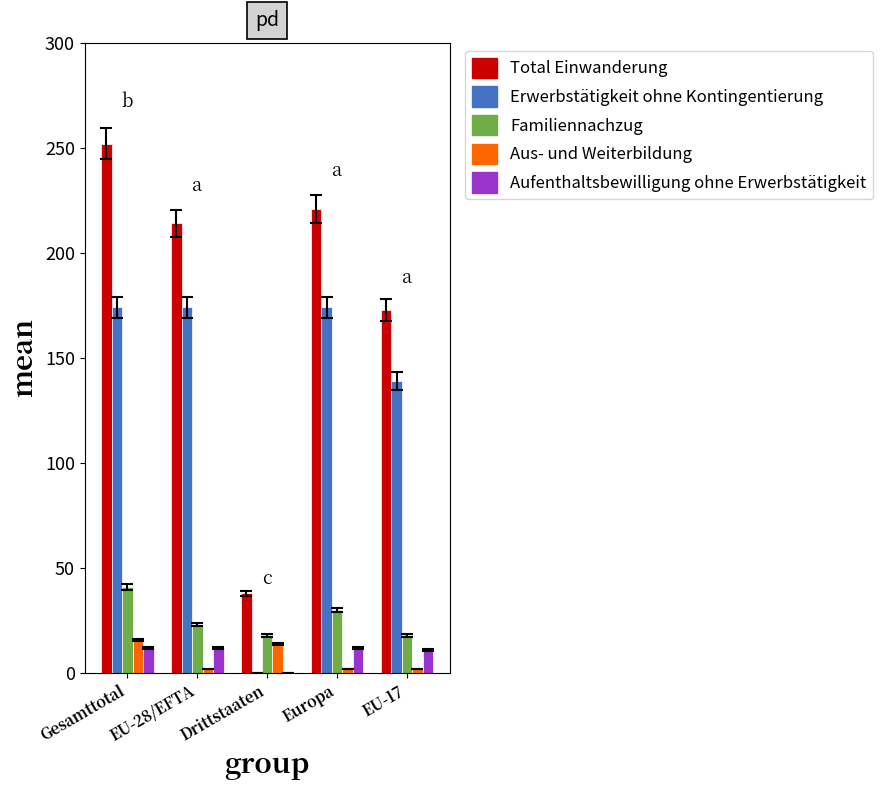

How many groups of bars are there?

5